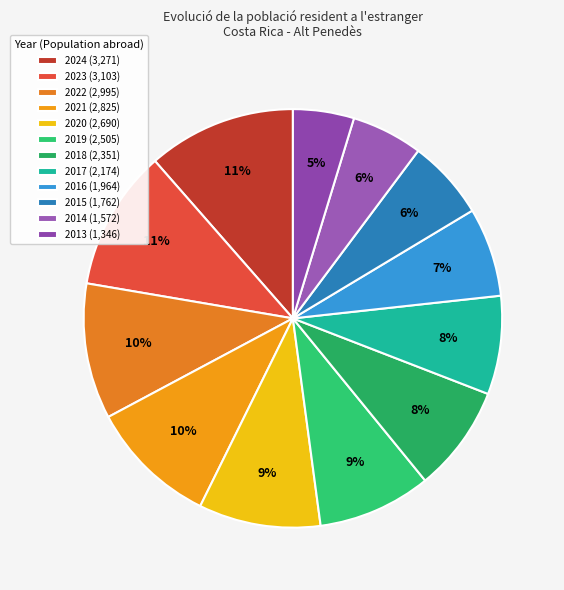

To the nearest percent, what percentage of the pie is 2013?

5%